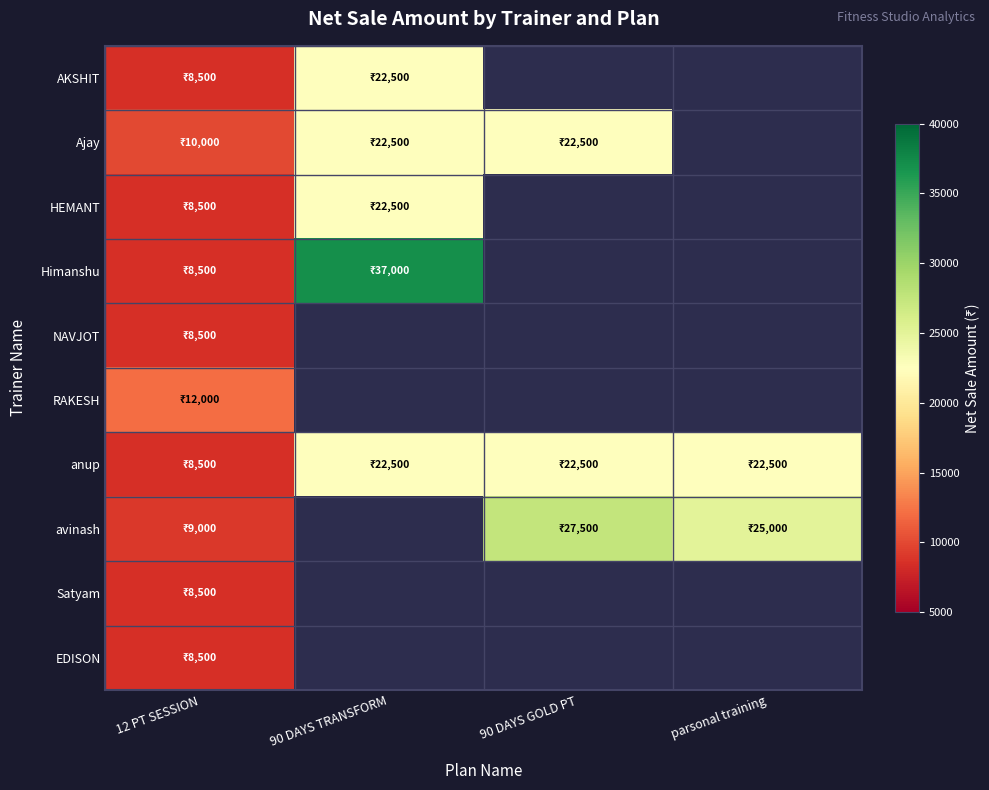

Which category has the highest value in the Ajay series?

90 DAYS TRANSFORM